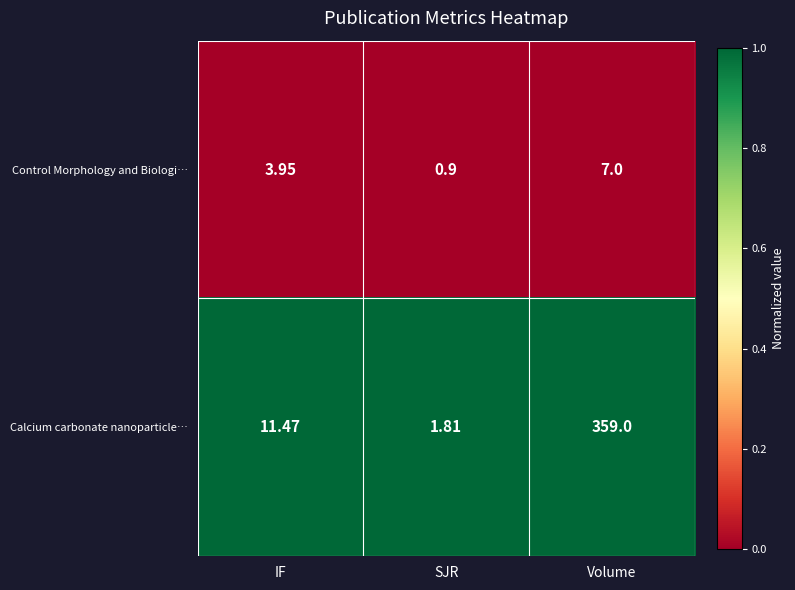

Which category has the highest value in the Calcium carbonate nanoparticle… series?

Volume